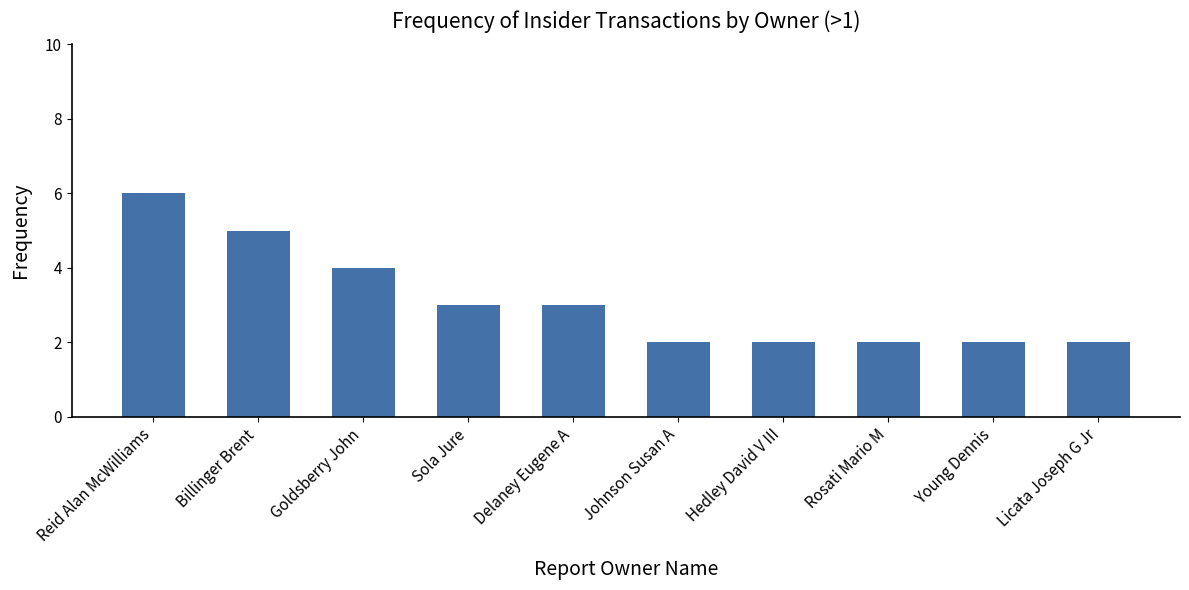

What is the value of the 7th bar from the left?

2